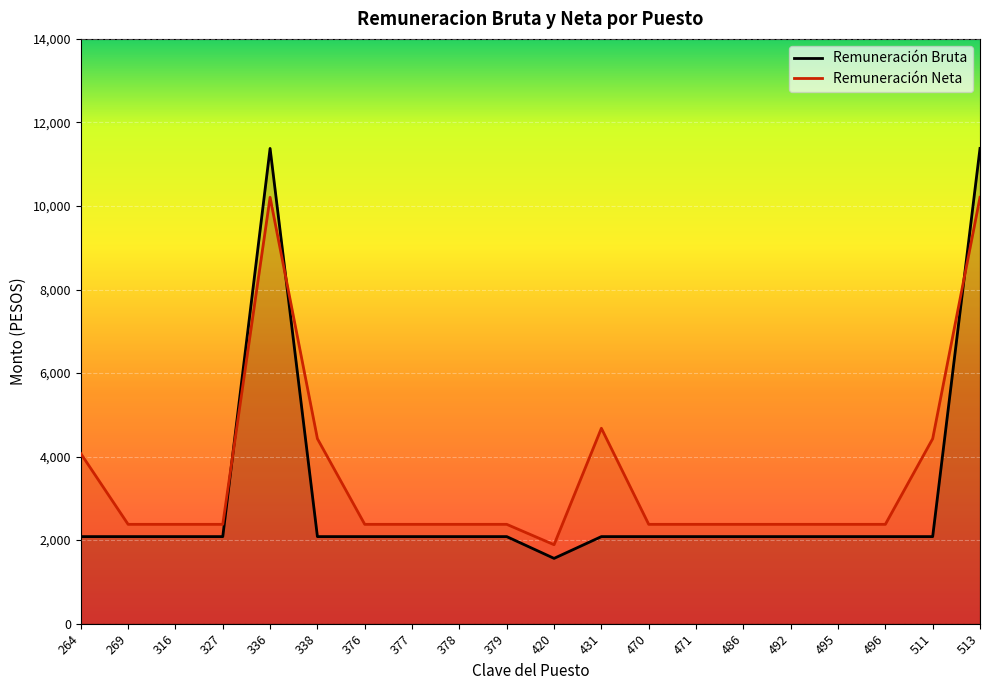

What are all the series names shown in the legend?

Remuneración Bruta, Remuneración Neta